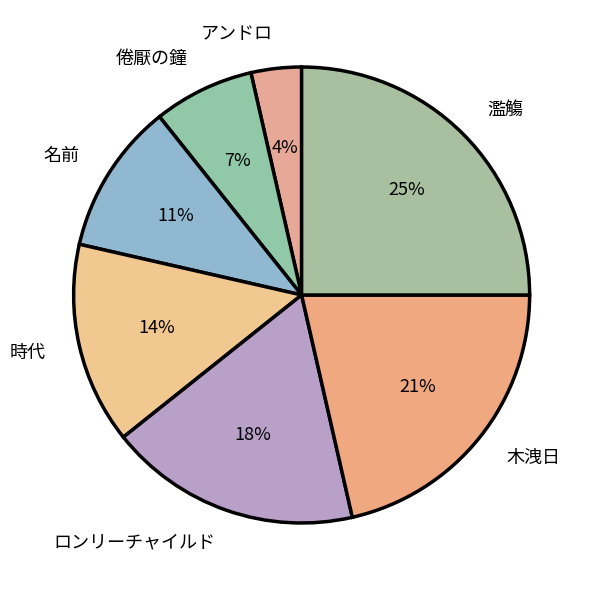

What percentage is the 濫觴 slice, to the nearest percent?

25%